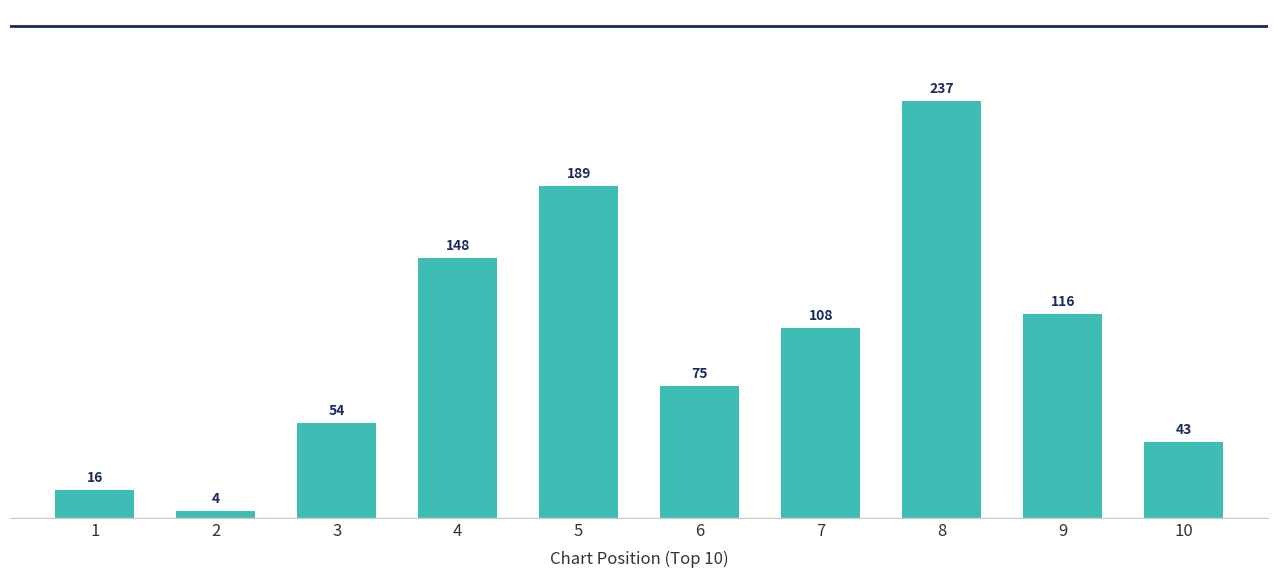

Reading left to right, extract all data points from this chart.

16	4	54	148	189	75	108	237	116	43